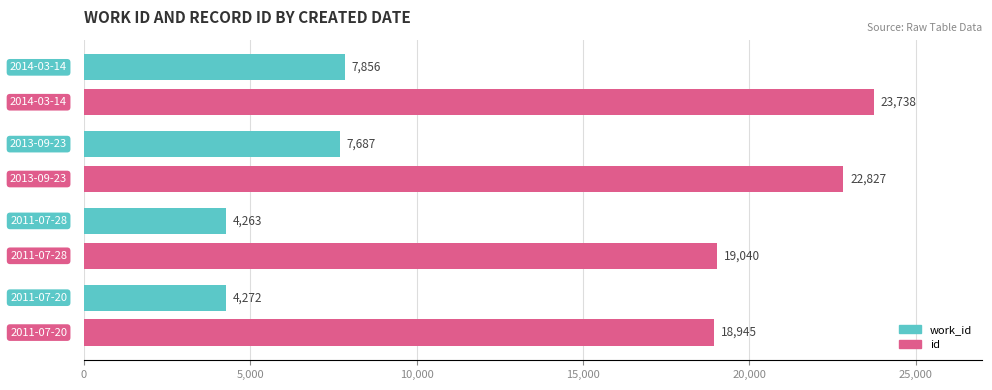

Which series has the largest total across all categories?

id